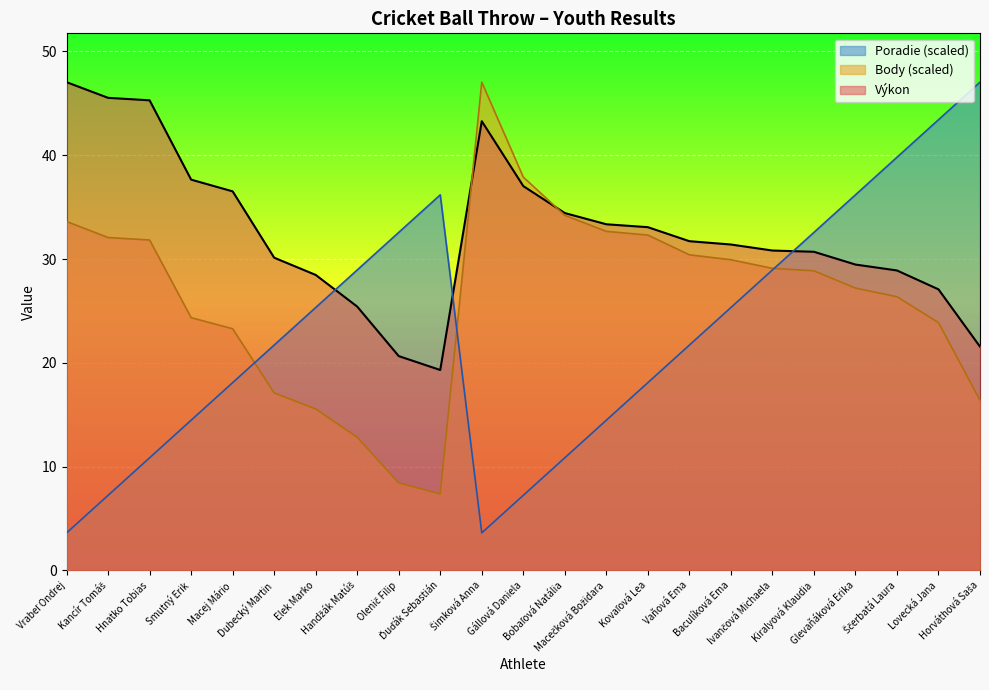

Which series ends up on top after the final intersection of Poradie and Body?

Poradie